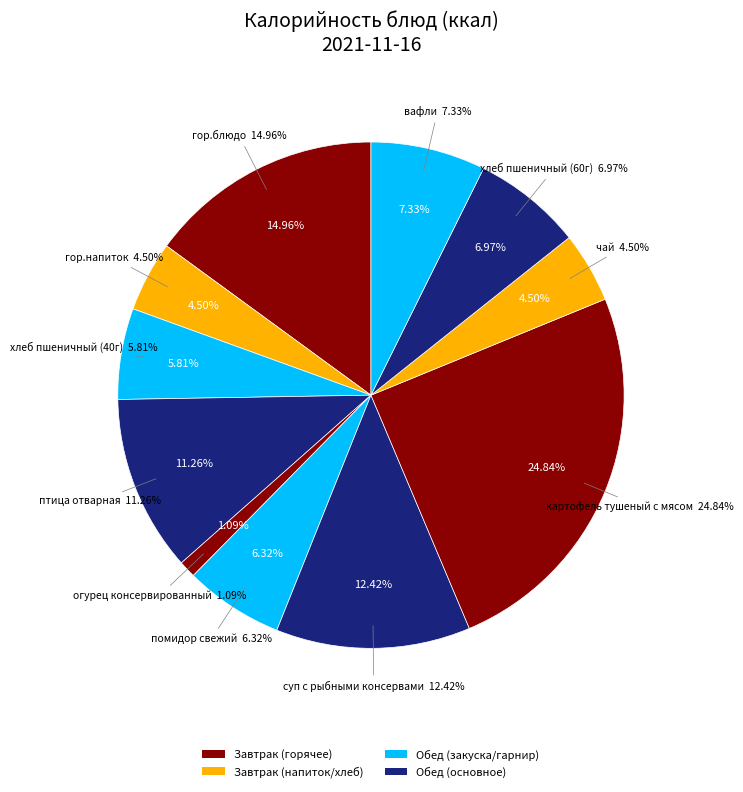

What is the largest slice in the pie chart?

картофель тушеный с мясом